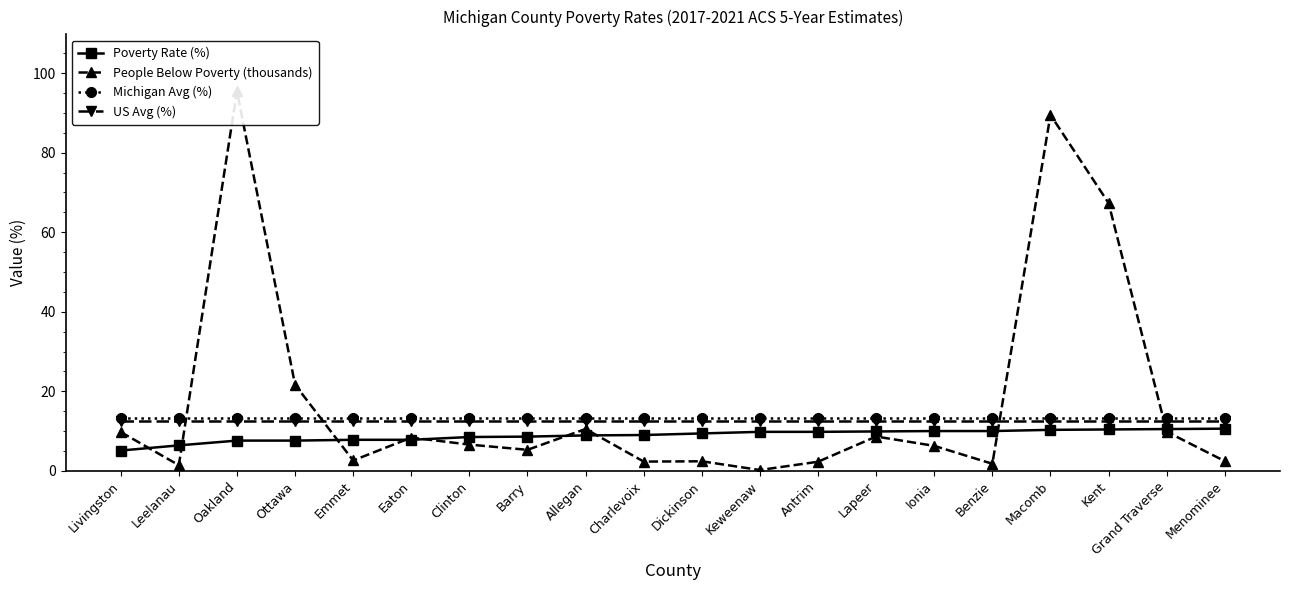

Reading left to right, list all the values displayed in this chart.

Poverty Rate (%): 5.1	6.4	7.6	7.6	7.8	7.8	8.5	8.6	8.9	9.0	9.4	9.8	9.8	9.9	10.0	10.0	10.3	10.4	10.5	10.6
People Below Poverty (thousands): 9.8	1.4	95.4	21.6	2.6	8.4	6.6	5.3	10.5	2.3	2.4	0.2	2.3	8.6	6.3	1.8	89.5	67.3	9.8	2.4
Michigan Avg (%): 13.3	13.3	13.3	13.3	13.3	13.3	13.3	13.3	13.3	13.3	13.3	13.3	13.3	13.3	13.3	13.3	13.3	13.3	13.3	13.3
US Avg (%): 12.6	12.6	12.6	12.6	12.6	12.6	12.6	12.6	12.6	12.6	12.6	12.6	12.6	12.6	12.6	12.6	12.6	12.6	12.6	12.6